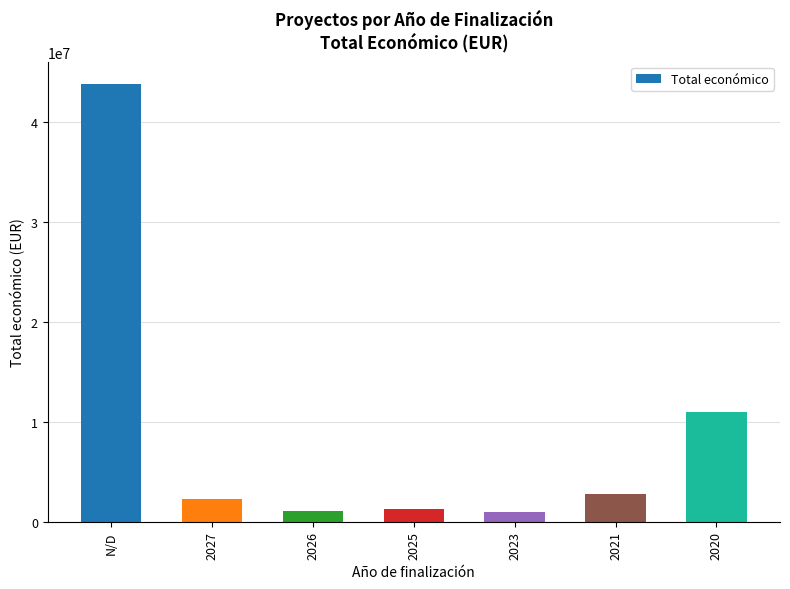

Which category has the highest value across all series?

N/D